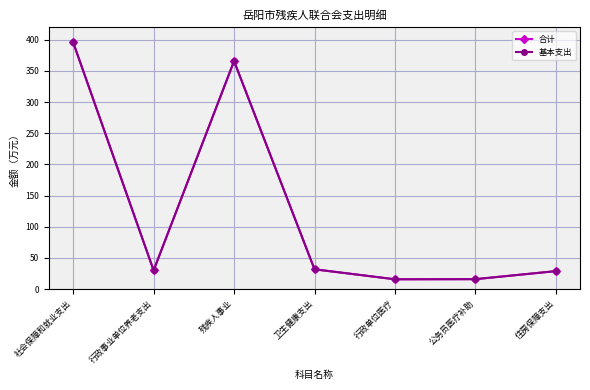

Reading left to right, transcribe all the data shown in this chart.

合计: 社会保障和就业支出=395.8	行政事业单位养老支出=30.1	残疾人事业=365.7	卫生健康支出=31.8	行政单位医疗=15.8	公务员医疗补助=16.0	住房保障支出=28.9
基本支出: 社会保障和就业支出=395.8	行政事业单位养老支出=30.1	残疾人事业=365.7	卫生健康支出=31.8	行政单位医疗=15.8	公务员医疗补助=16.0	住房保障支出=28.9